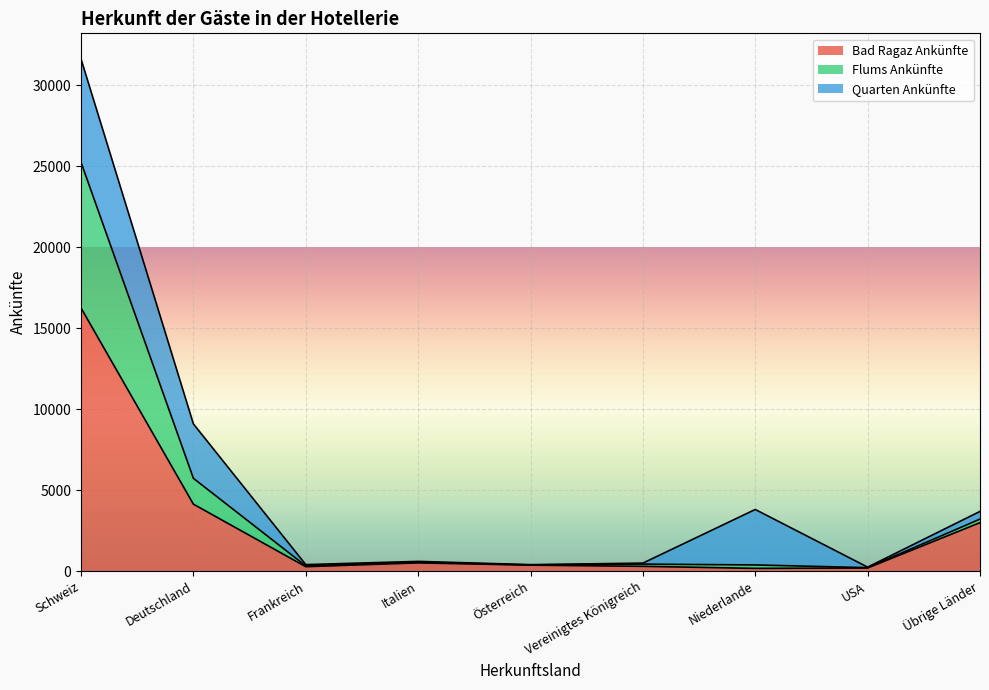

The value of Bad Ragaz Ankünfte at Deutschland is 4137. True or false?

True